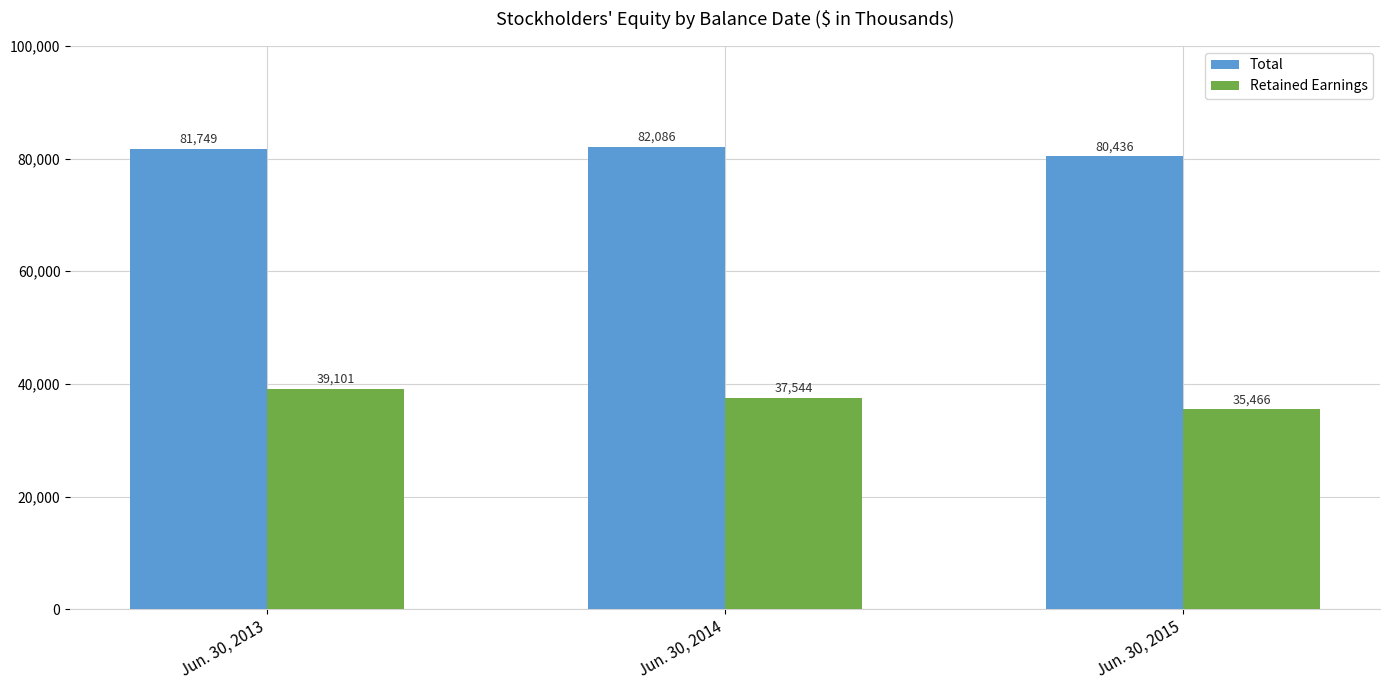

Between Jun. 30, 2014 and Jun. 30, 2015, which series saw the biggest shift?

Retained Earnings